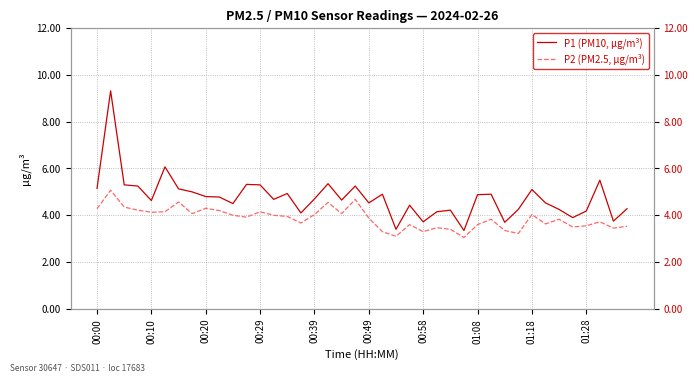

How many interior local peaks does the P1 (PM10, µg/m³) series have?

12